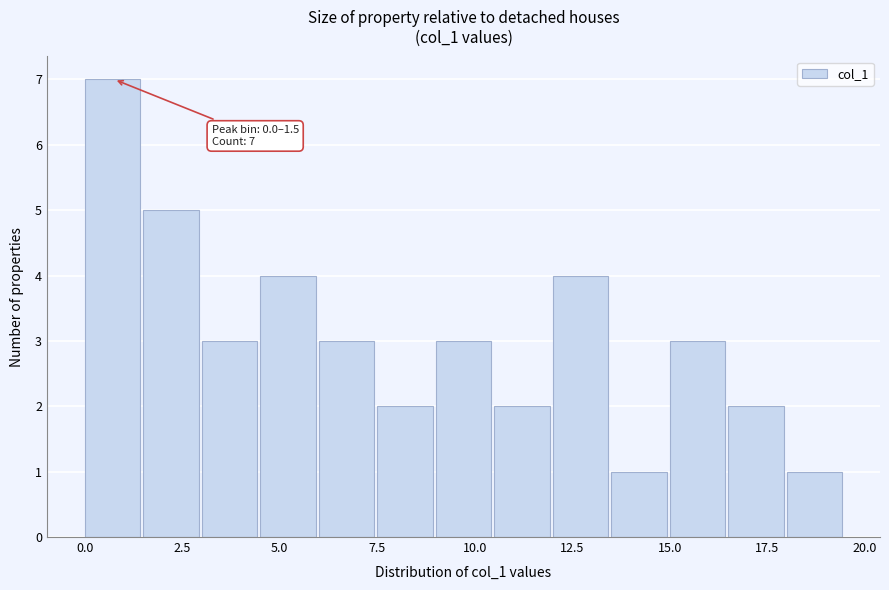

Read against the x-axis, roughly where is the centre of the tallest bar?

0.5